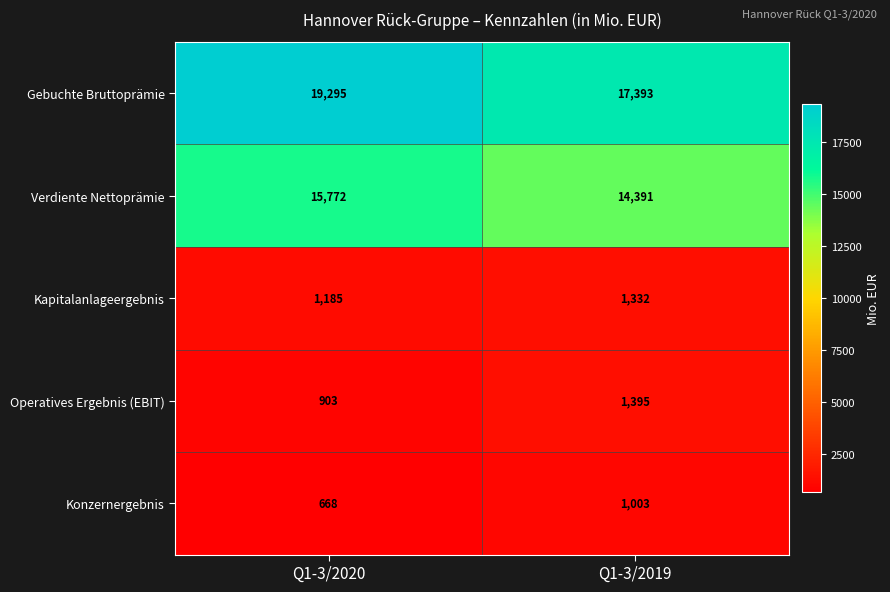

Which category has the highest value in the Konzernergebnis series?

Q1-3/2019